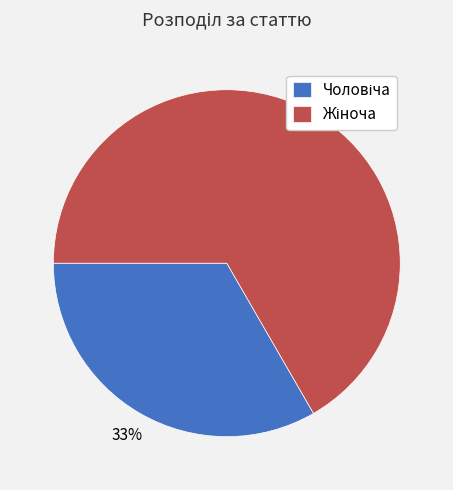

To the nearest percent, what is the average slice percentage?

50%